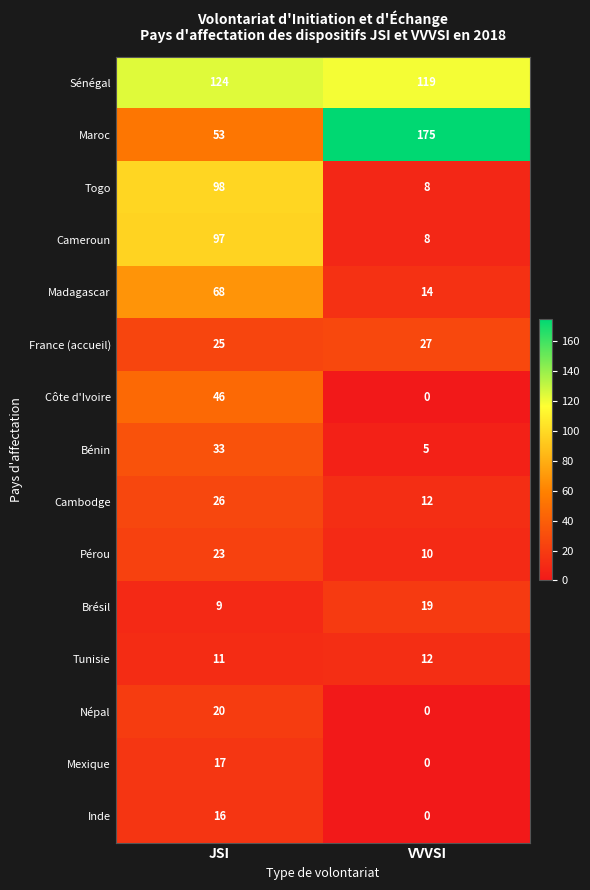

Is the value of Côte d'Ivoire at JSI greater than the value of Népal at VVVSI?

Yes